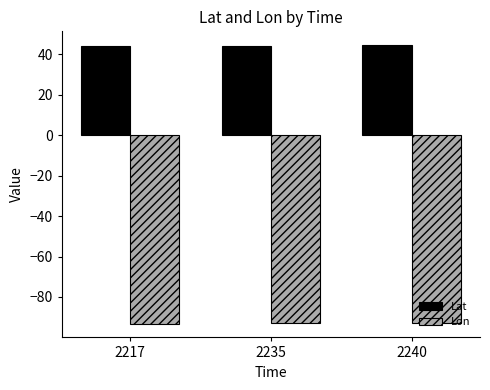

At 2235, list the series in order from smallest to largest.

Lon, Lat